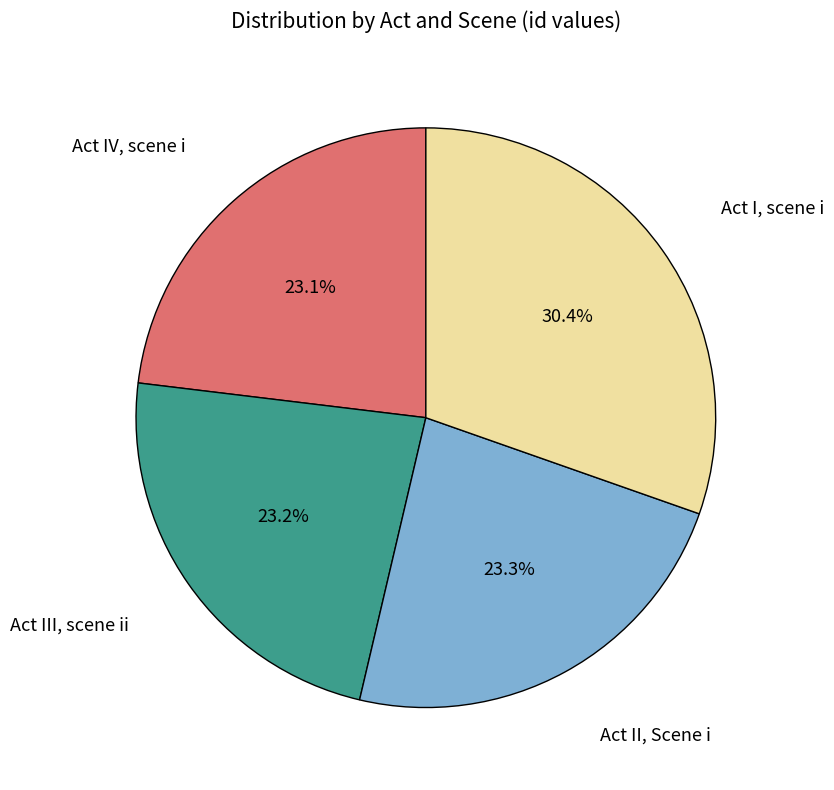

Does any single category account for the majority?

No